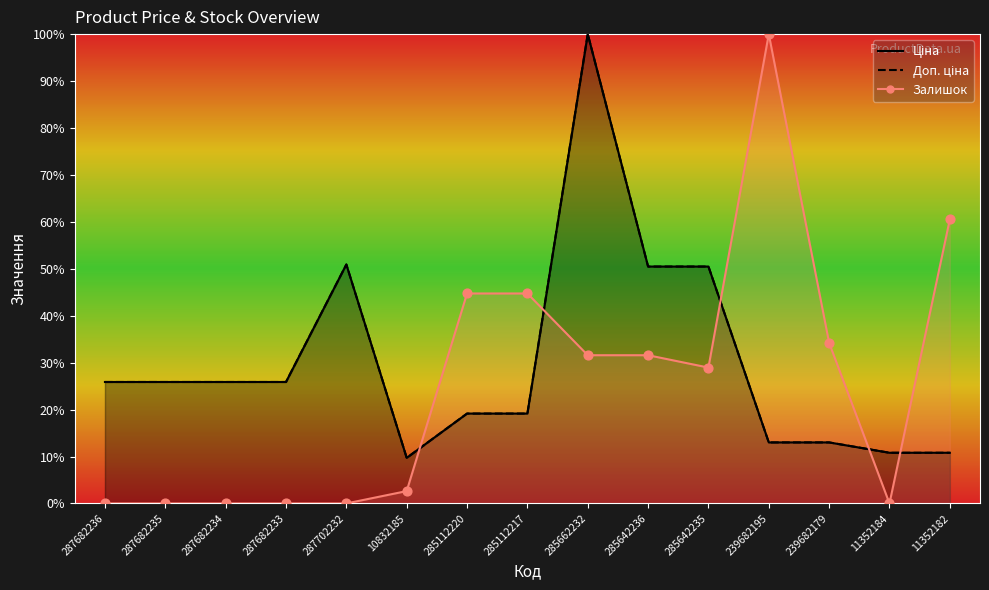

Is the value of Доп. ціна at 239682179 greater than the value of Ціна at 11352184?

Yes